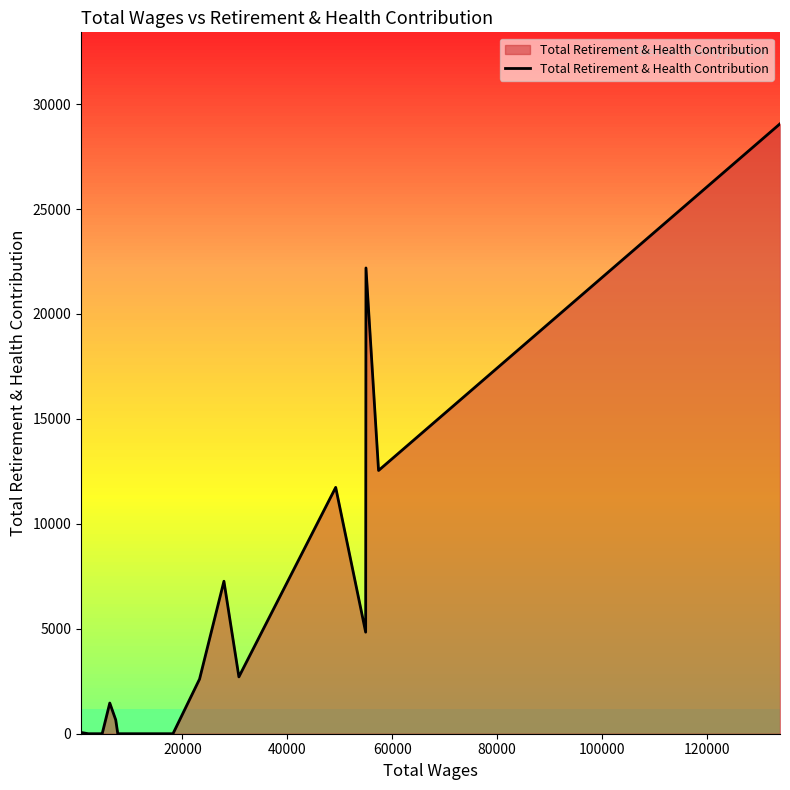

What is the sum of all values?

95135